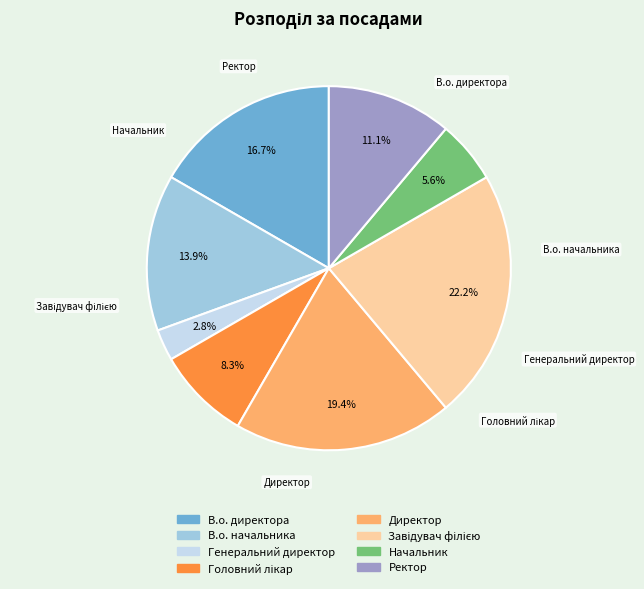

Which category has the smallest portion of the pie?

Генеральний директор